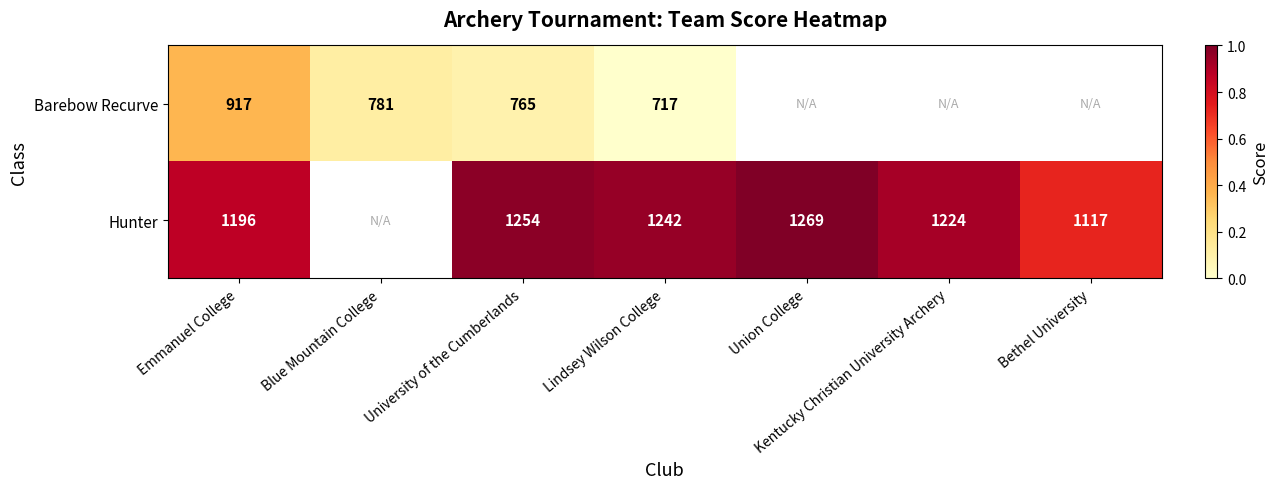

Count the number of categories in the chart.

7